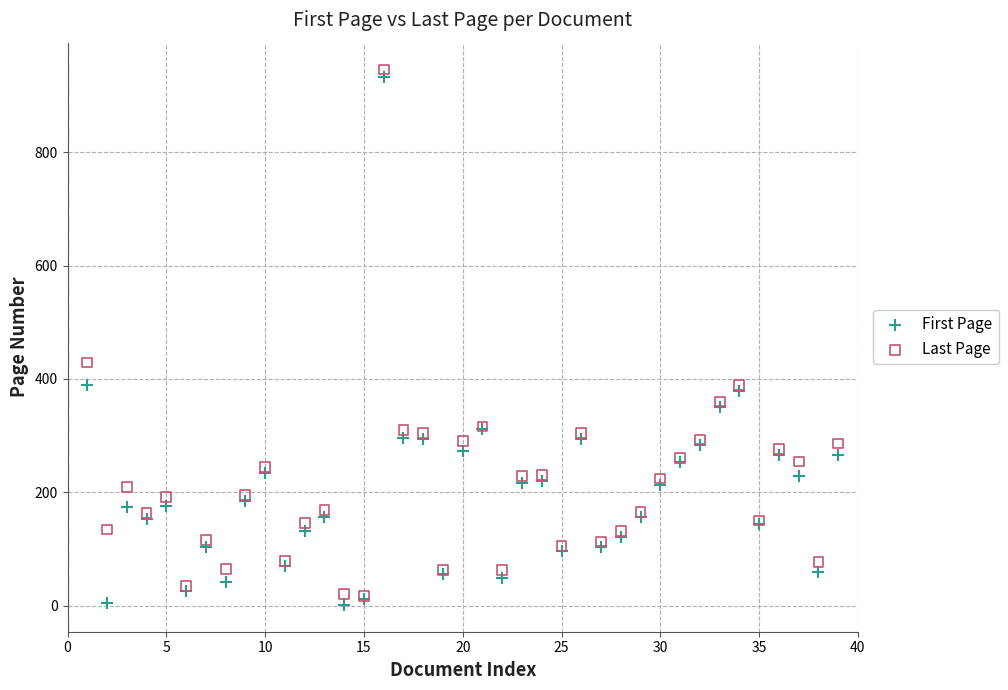

Across all series, what Y value is closest to 473?

429